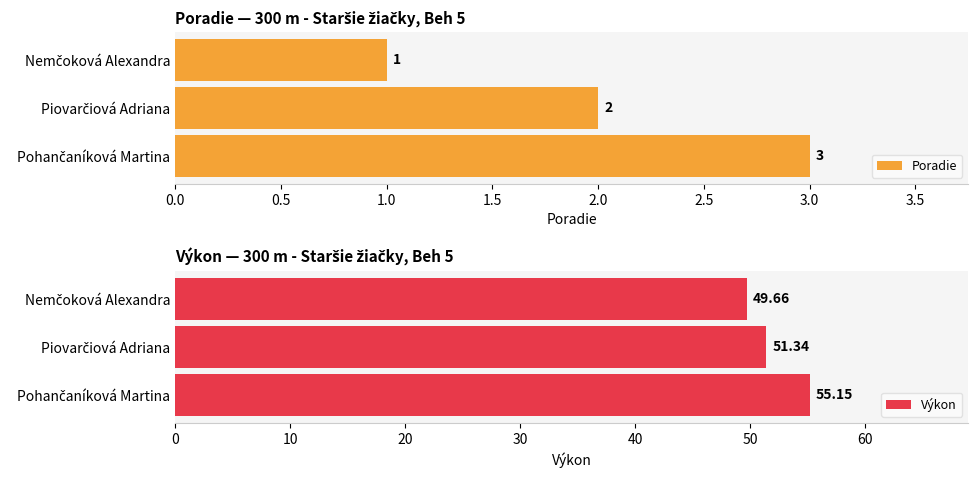

What is the sum of all Poradie values?

6